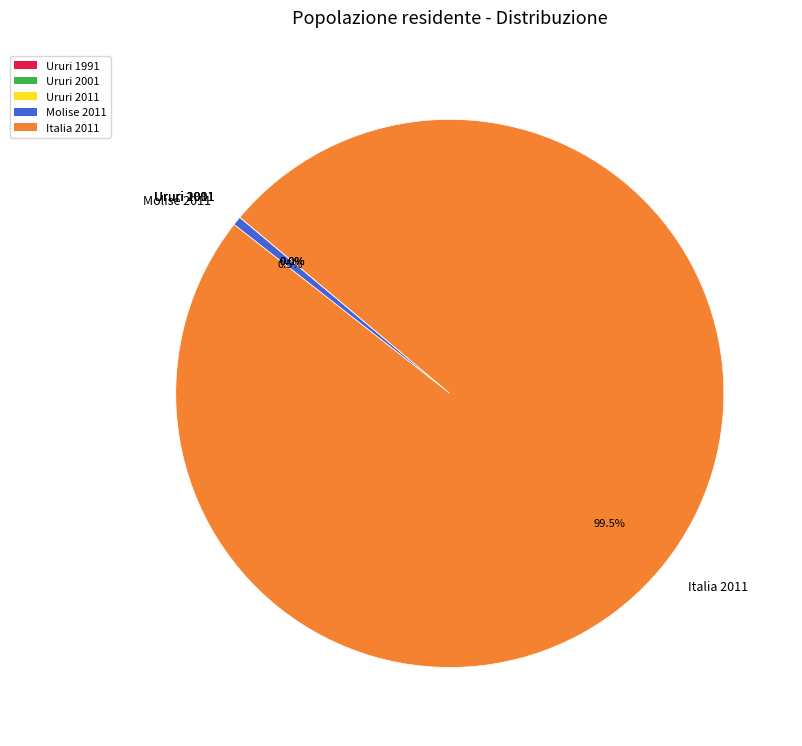

Do Molise 2011 and Italia 2011 together represent more than half of the pie?

Yes